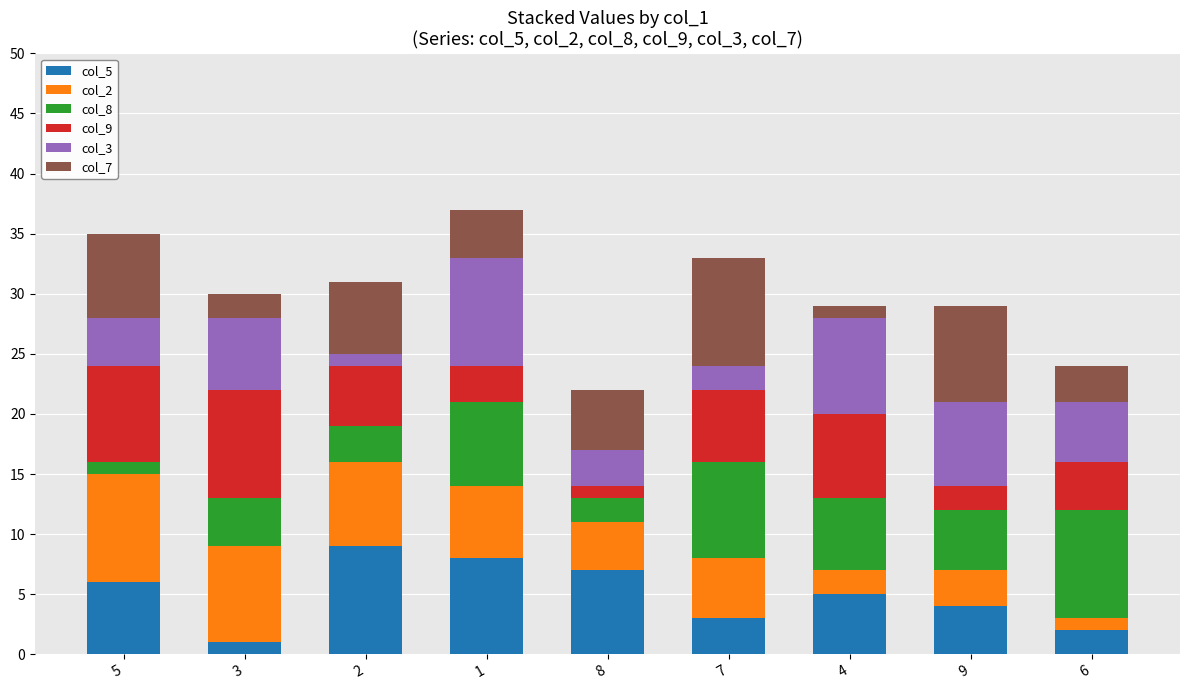

The col_5 series shows 3 at 7. True or false?

True